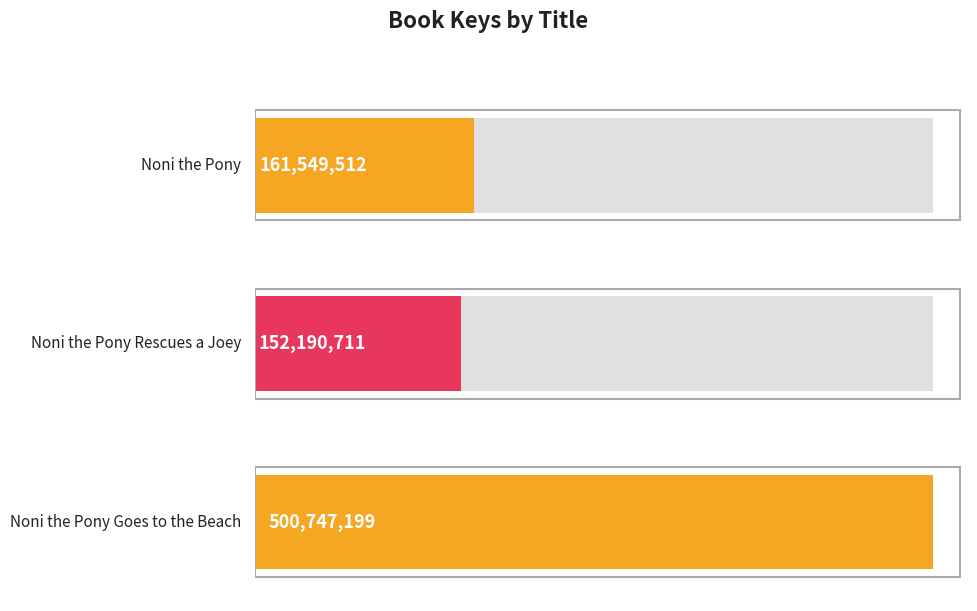

What is the label of the 2nd bar from the right?

Noni the Pony Rescues a Joey